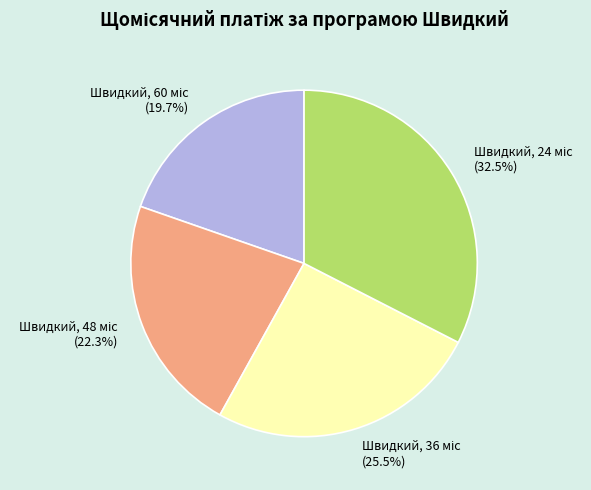

How many segments does this pie chart have?

4